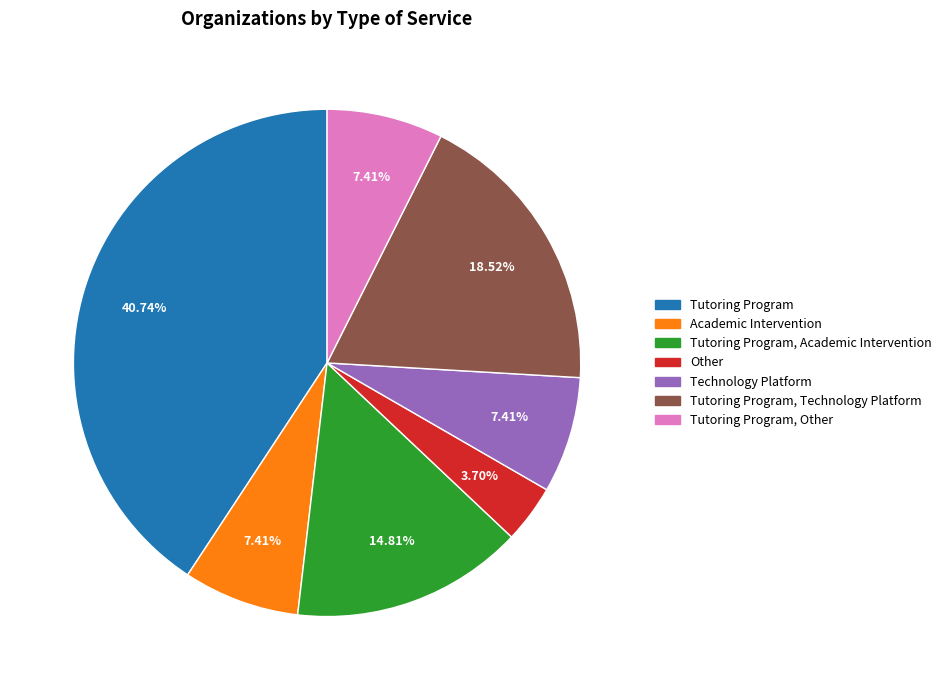

Is there a majority slice in this chart?

No